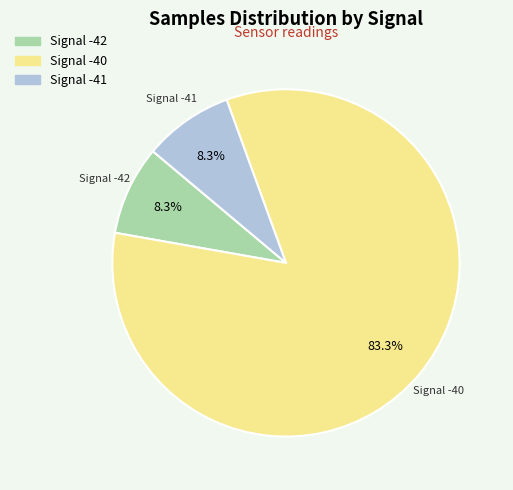

Does Signal -40 account for over 50% of the chart?

Yes